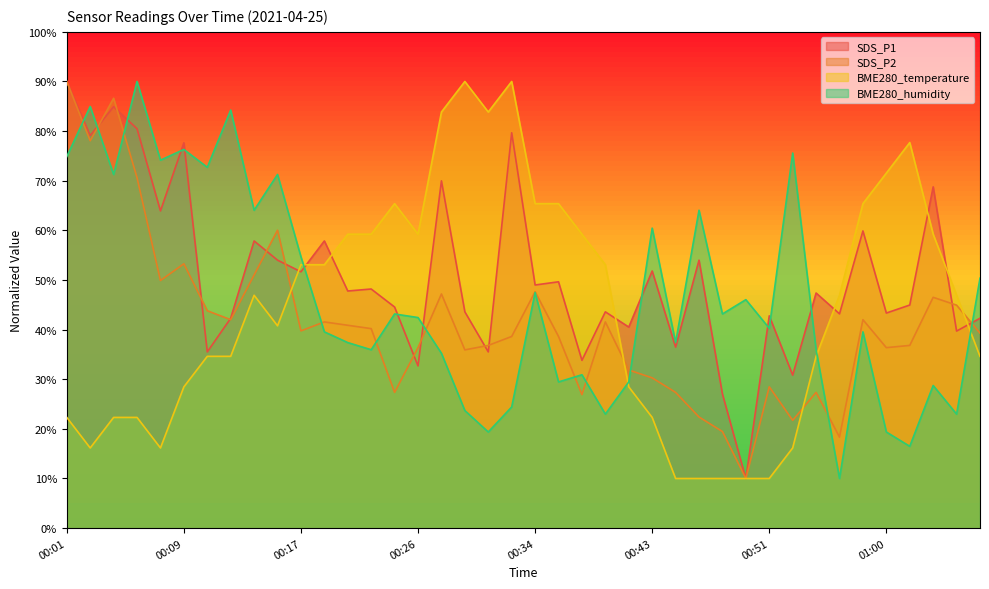

In BME280_temperature, how many points are higher than both neighbors (excluding endpoints)?

5